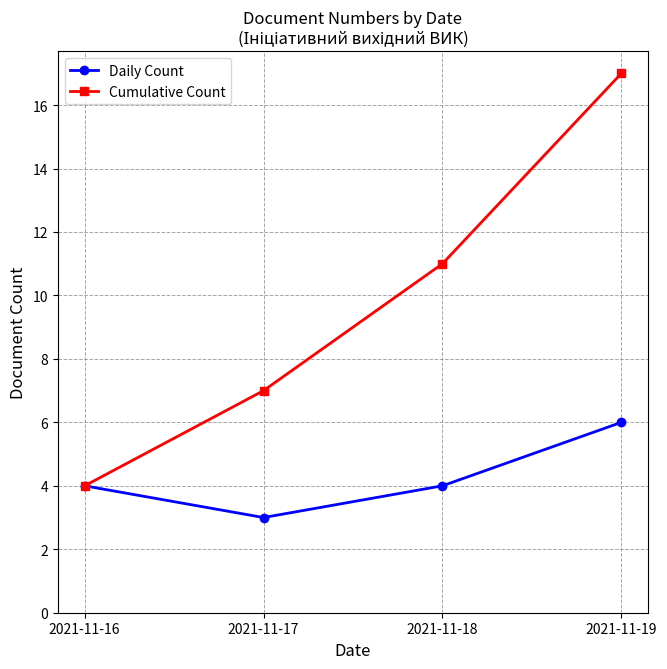

What is the value of the Cumulative Count point at the 2nd from the left?

7